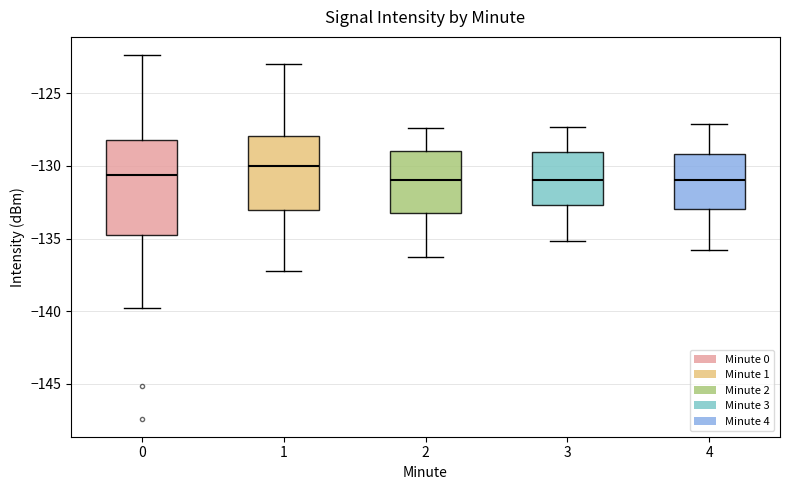

Reading left to right, transcribe this box plot: for each box, give where its median line is, the range the box spans, and where its two whiskers end, as read against the y-axis. The values are not printed on the chart, so give them approximately, as read against the axis.

0: median -130.5, box -135.0 to -128.0, whiskers -140.0 to -122.5
1: median -130.0, box -133.0 to -128.0, whiskers -137.0 to -123.0
2: median -131.0, box -133.0 to -129.0, whiskers -136.5 to -127.5
3: median -131.0, box -132.5 to -129.0, whiskers -135.0 to -127.5
4: median -131.0, box -133.0 to -129.0, whiskers -136.0 to -127.0